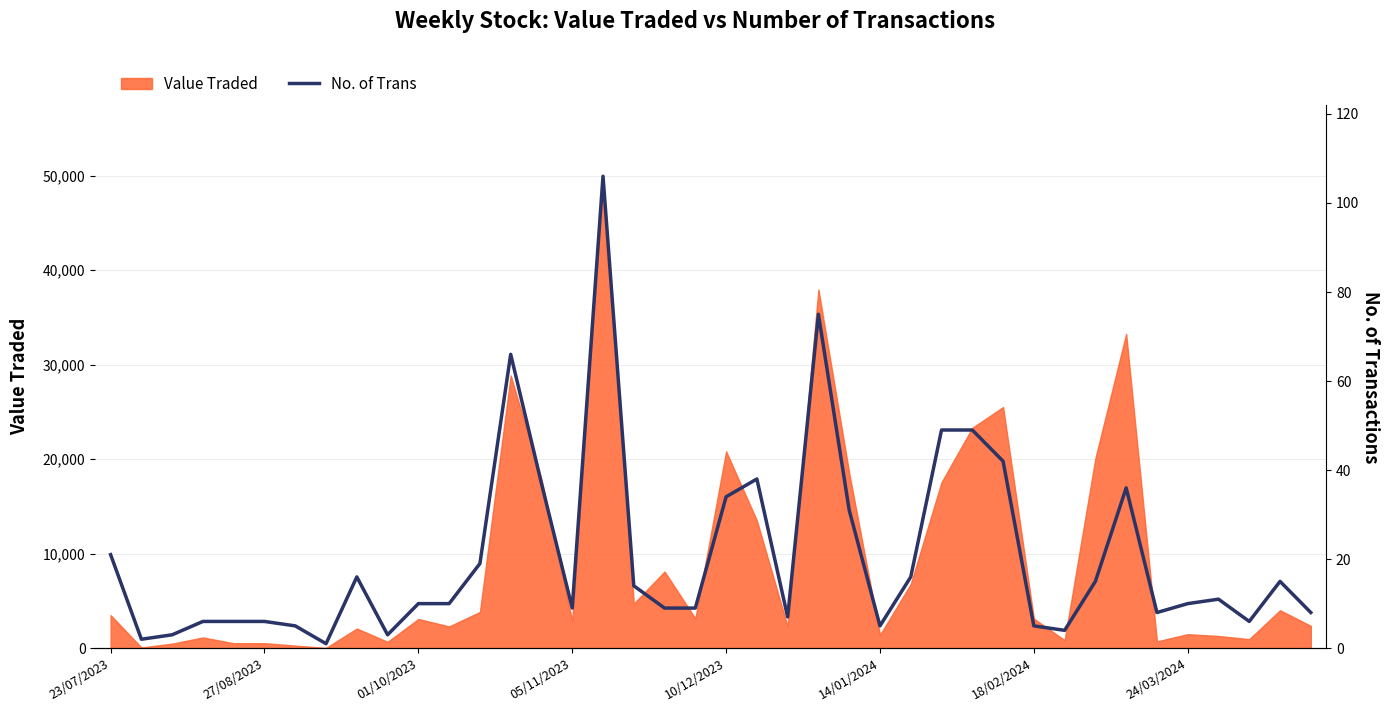

The Value Traded series shows 2863 at 05/11/2023. True or false?

True